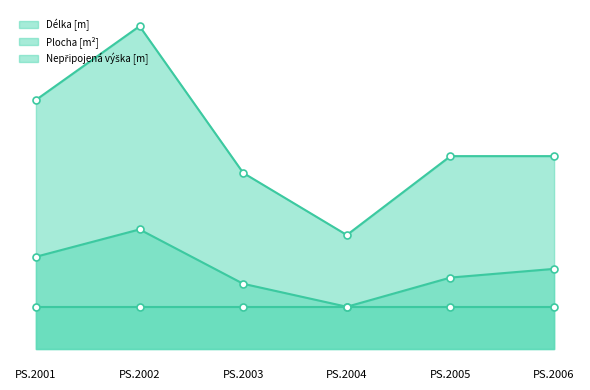

What is the smallest value displayed?

2.7